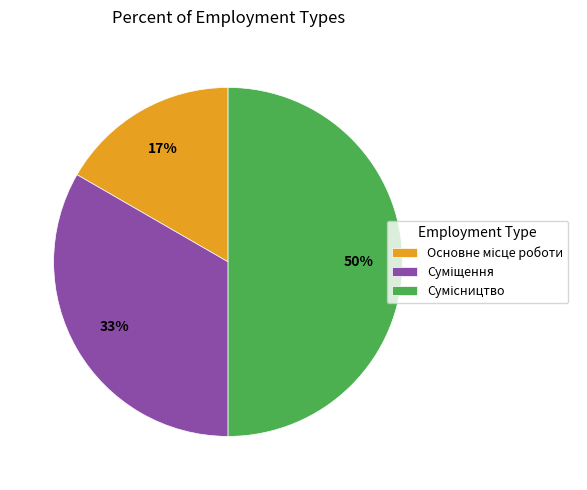

To the nearest percent, what is the difference between the largest and smallest slice percentages?

33%